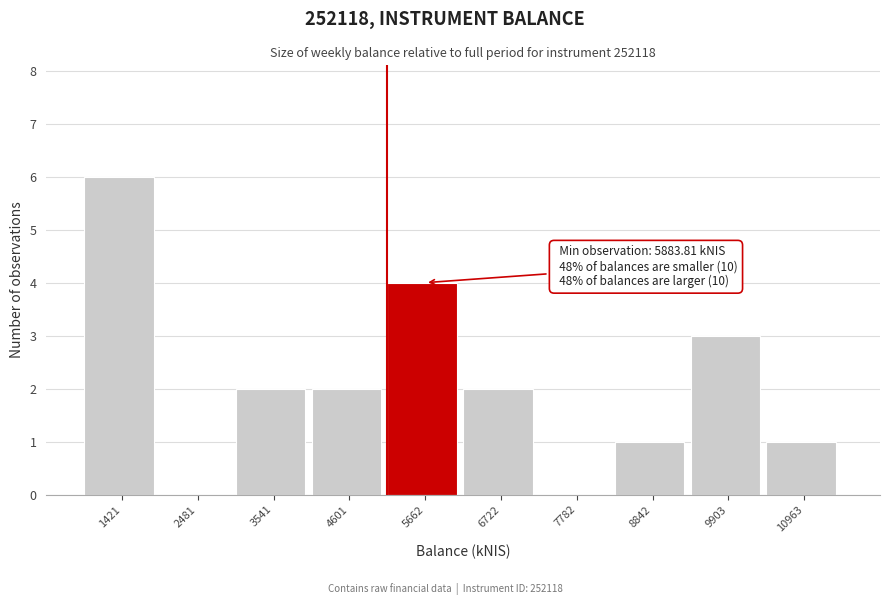

Reading left to right, extract all data points from this chart.

1421=6	2481=0	3541=2	4601=2	5662=4	6722=2	7782=0	8842=1	9903=3	10963=1